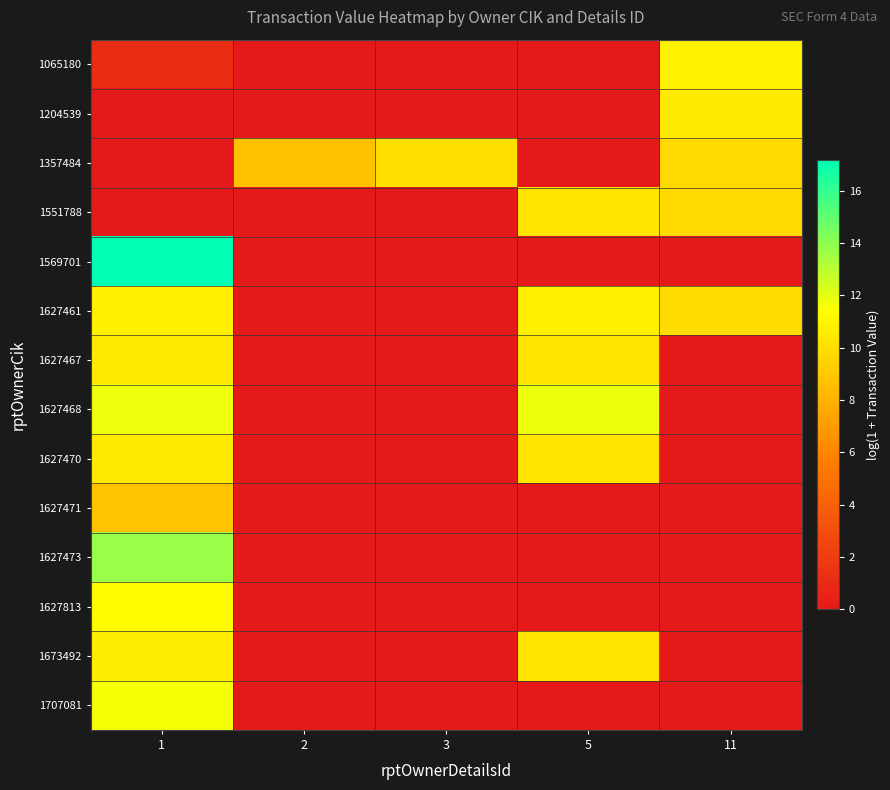

At which category is the sum across all series the highest?

1